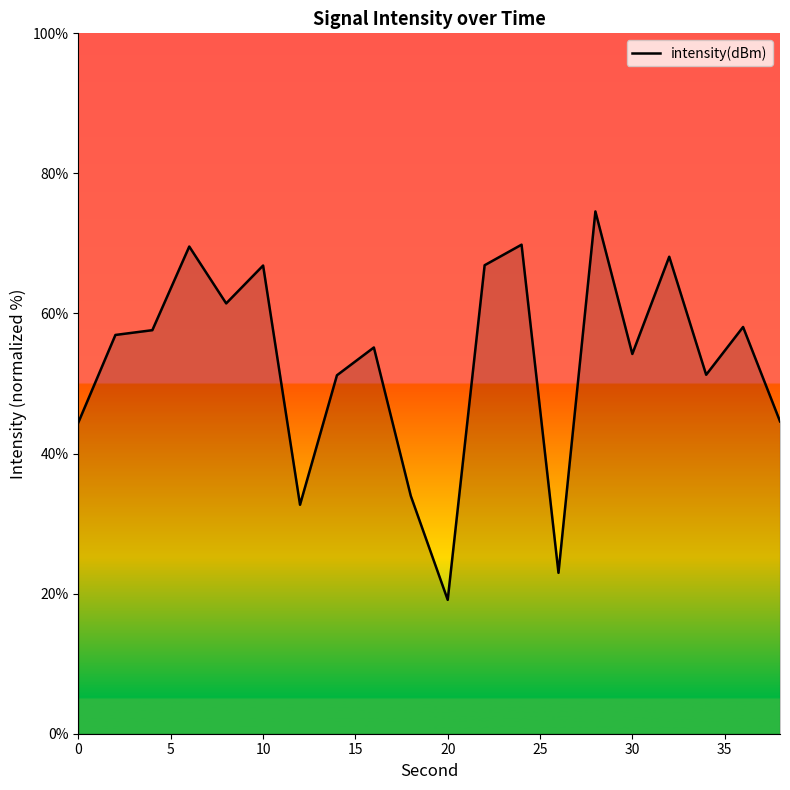

What is the difference between the maximum and minimum values?

55.5